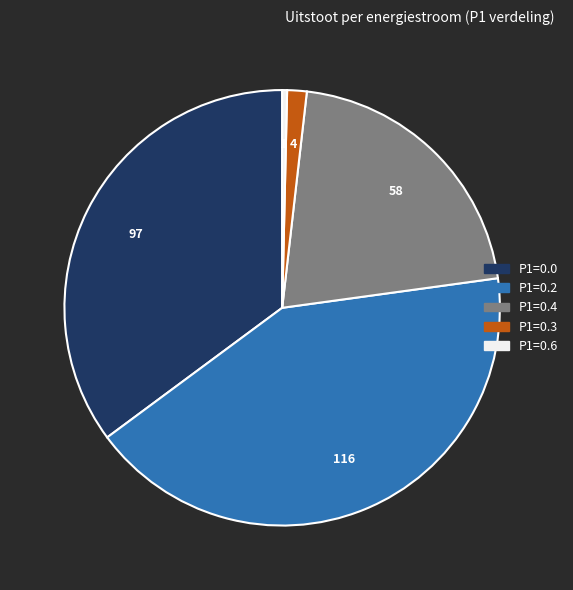

How many segments does this pie chart have?

5